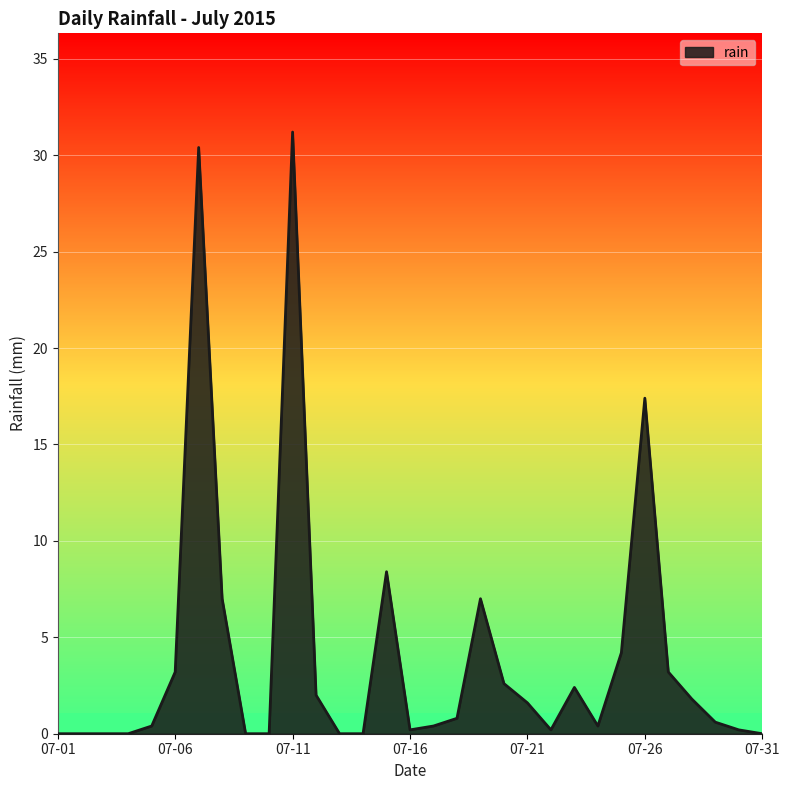

What is the difference between the maximum and minimum values?

31.2